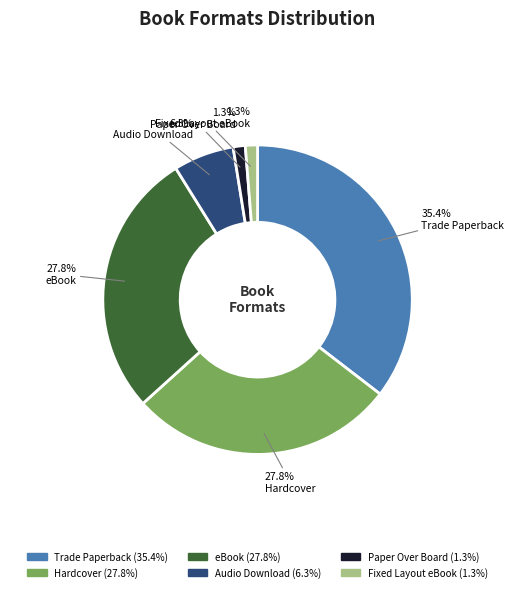

What percentage is the Trade Paperback slice, to the nearest percent?

35%